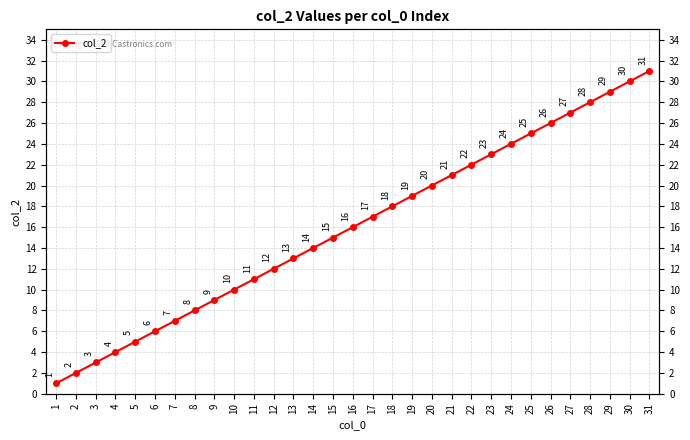

The chart shows a value of 11 at 18. True or false?

False